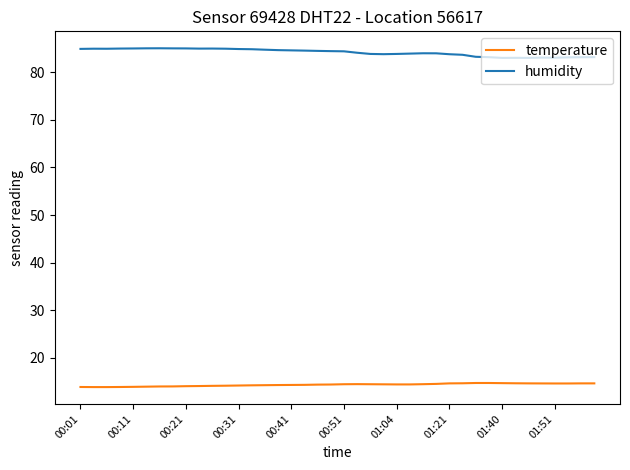

What is the sum of all humidity values?

3367.4